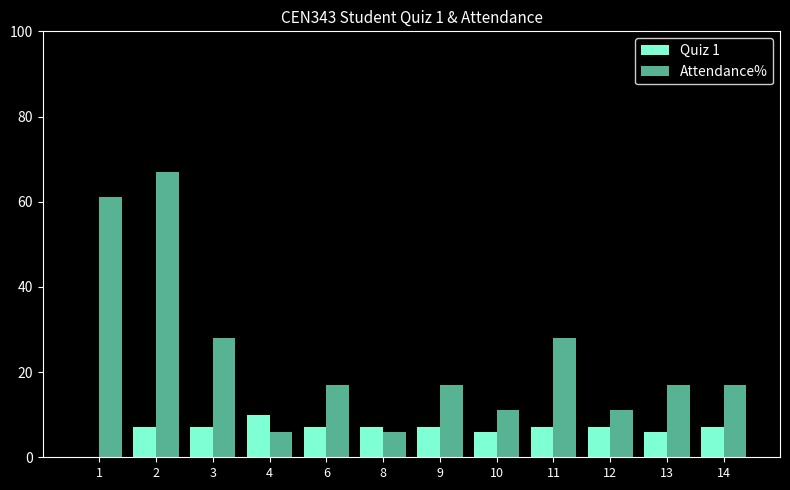

True or false: Attendance% has a value of 26 at 13.

False